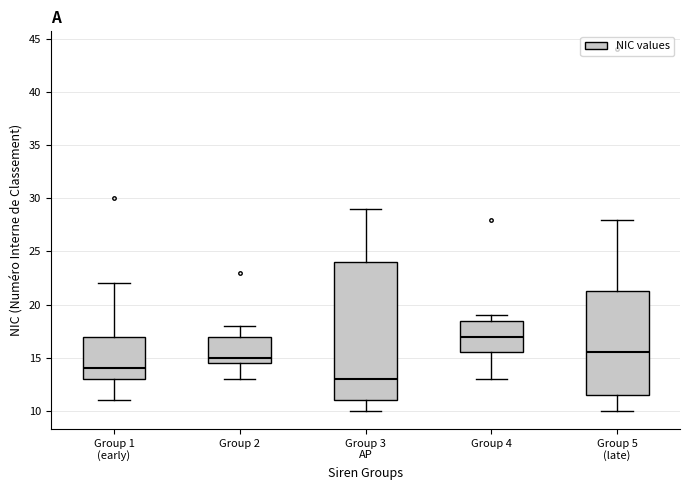

Which box has the lowest median line?

Group 3 AP